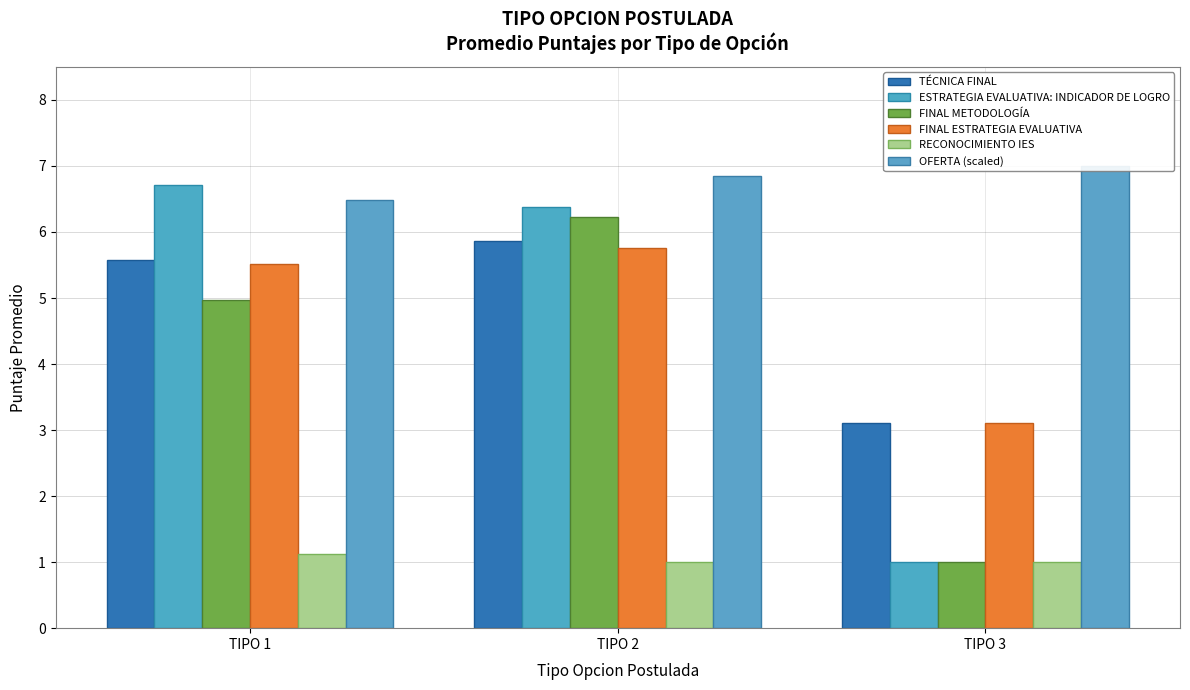

What is the value of the ESTRATEGIA EVALUATIVA: INDICADOR DE LOGRO bar at the 3rd from the left?

1.0